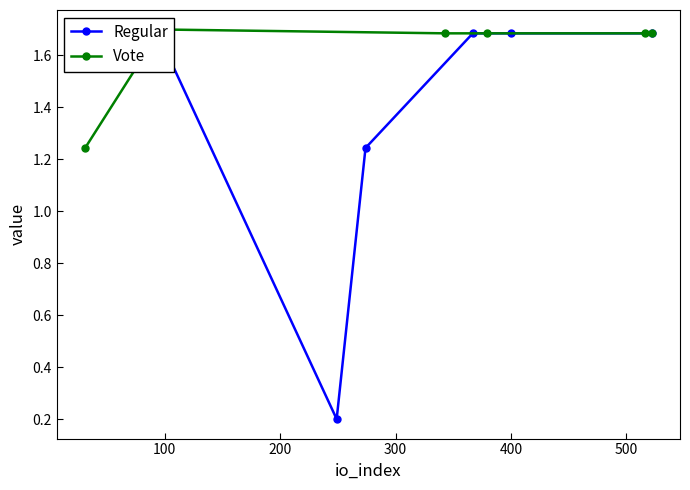

Is this an area chart (filled region under the line)?

No